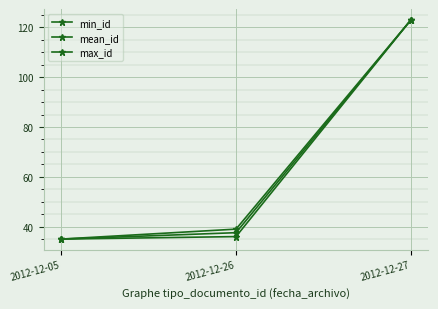

Reading right to left, extract all data points from this chart.

min_id: 2012-12-27=123.0	2012-12-26=36.0	2012-12-05=35.0
mean_id: 2012-12-27=123.0	2012-12-26=37.6	2012-12-05=35.0
max_id: 2012-12-27=123.0	2012-12-26=39.0	2012-12-05=35.0